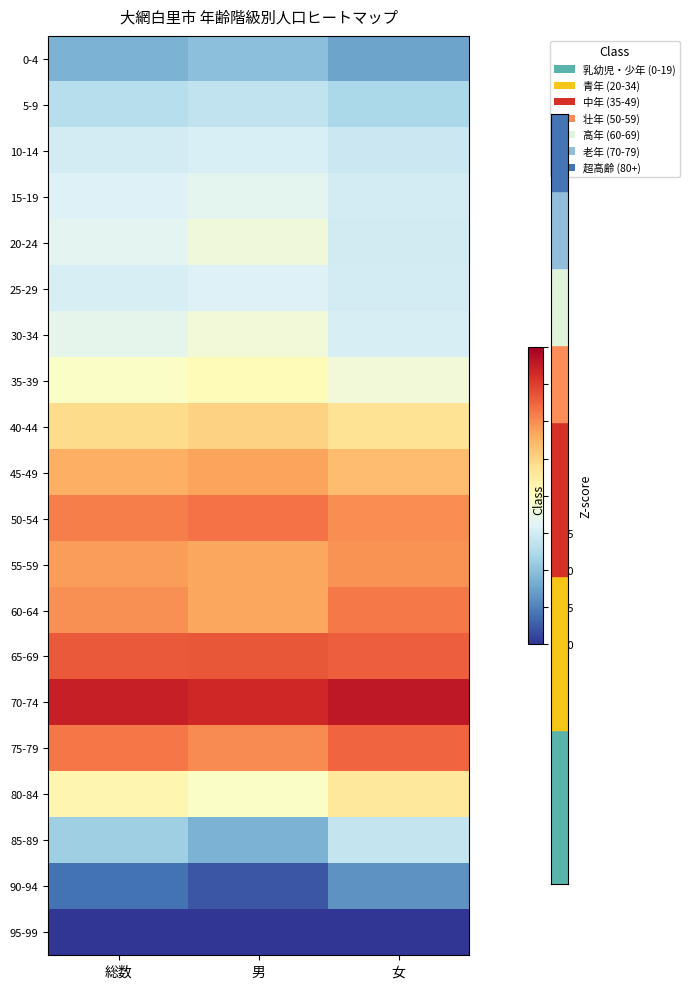

Rank the series at 総数 from lowest to highest value.

95-99, 90-94, 0-4, 85-89, 5-9, 10-14, 25-29, 15-19, 20-24, 30-34, 35-39, 80-84, 40-44, 45-49, 55-59, 60-64, 50-54, 75-79, 65-69, 70-74